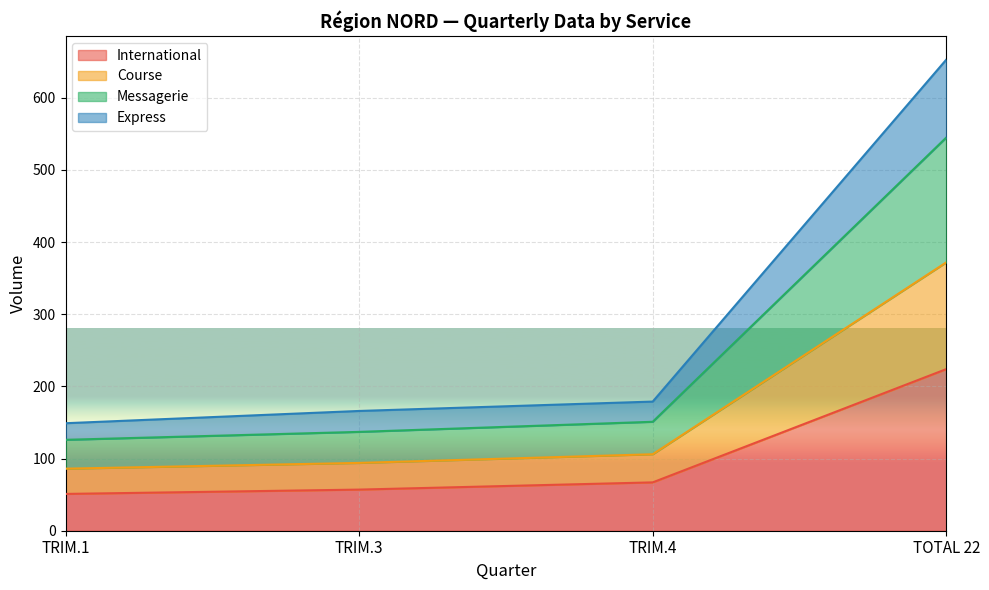

At which category is the sum across all series the highest?

TOTAL 22